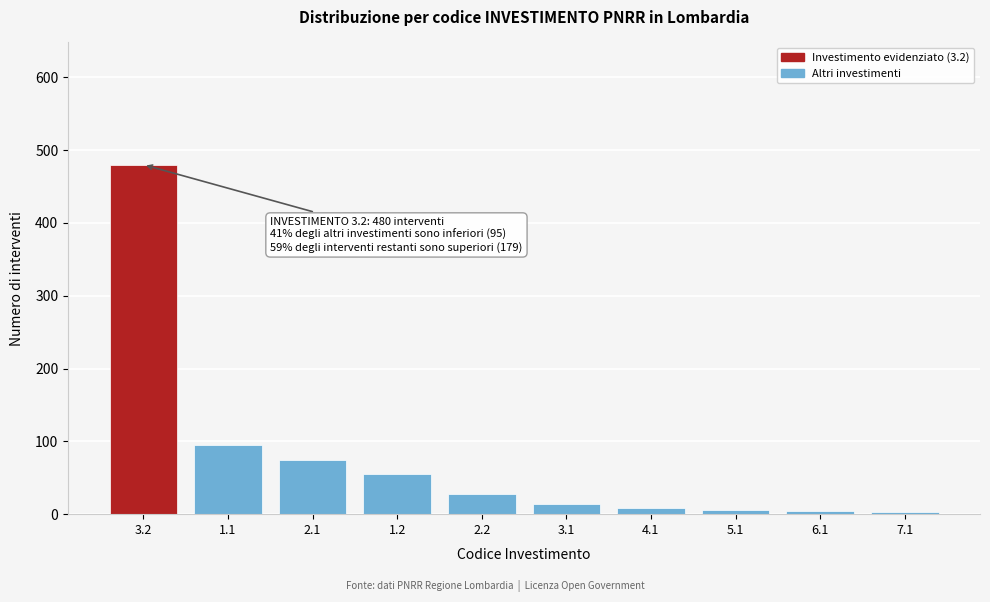

What is the average value?

77